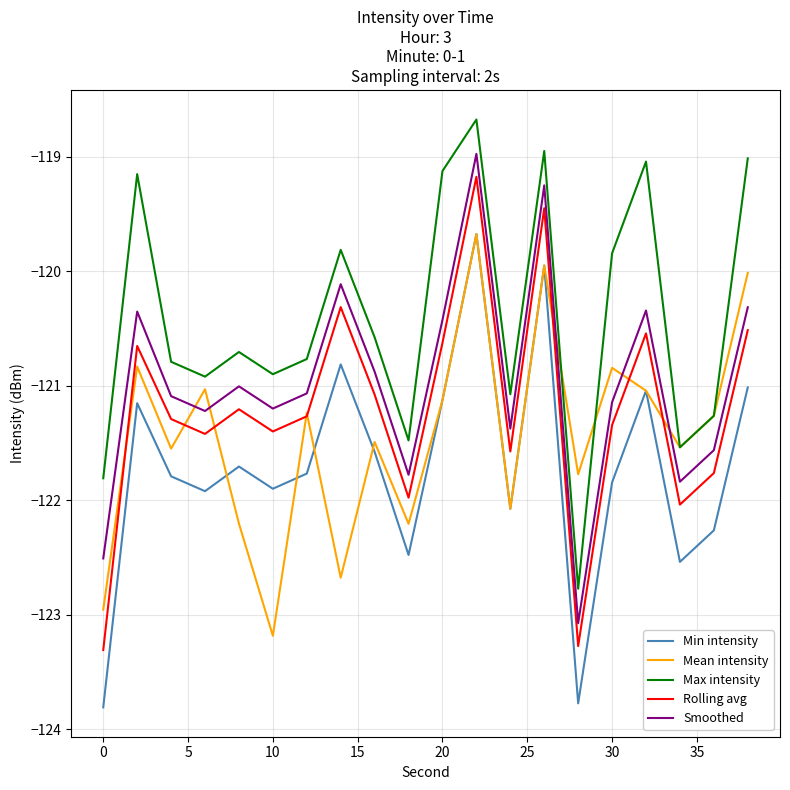

Rank the series by their average value, from lowest to highest.

Min intensity, Mean intensity, Rolling avg, Smoothed, Max intensity